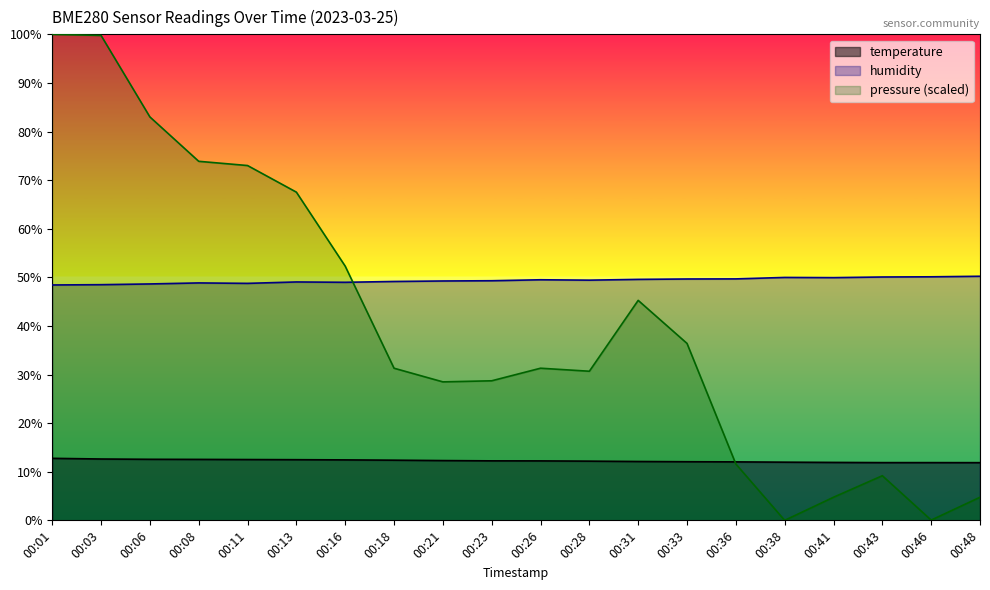

How many times do pressure_norm and temperature cross each other?

1